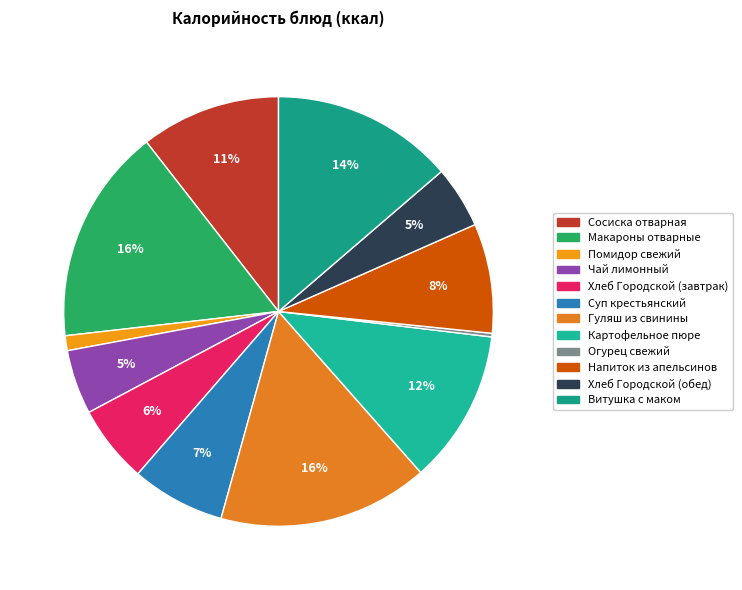

What percentage is the Макароны отварные slice, to the nearest percent?

16%